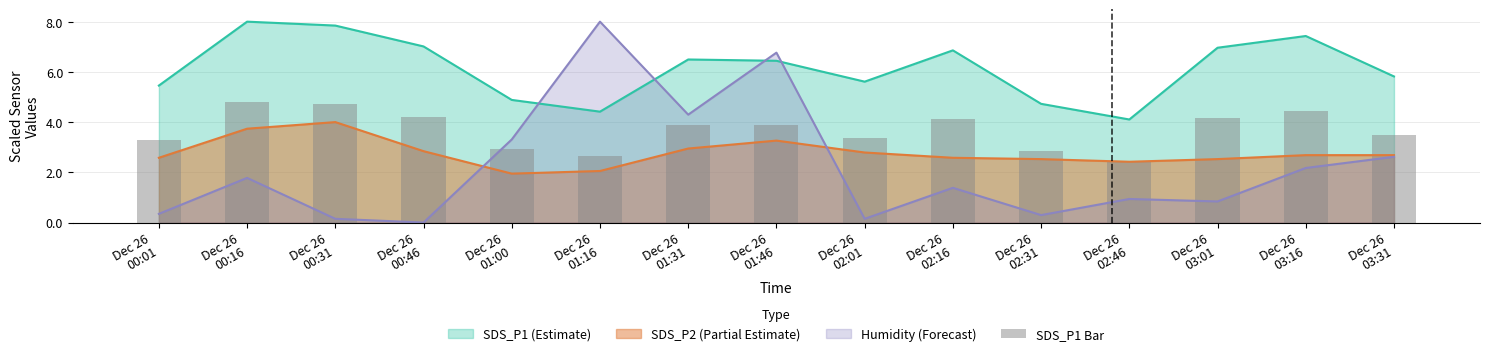

What is the value of the 10th bar from the left?

4.1